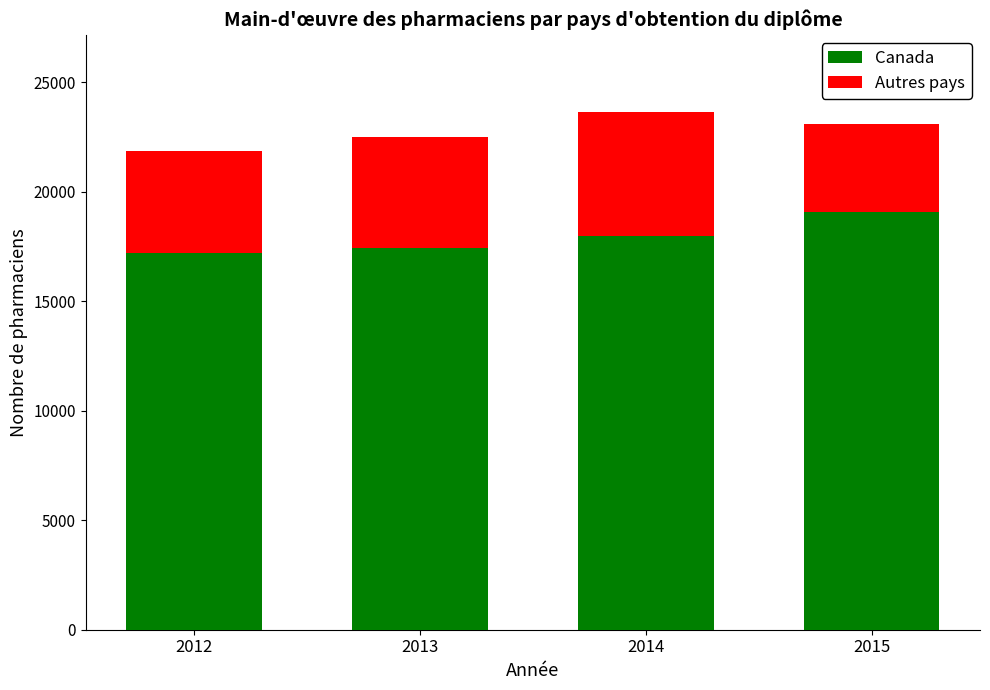

Reading left to right, list the values for the Canada series.

2012=17190	2013=17429	2014=17958	2015=19065